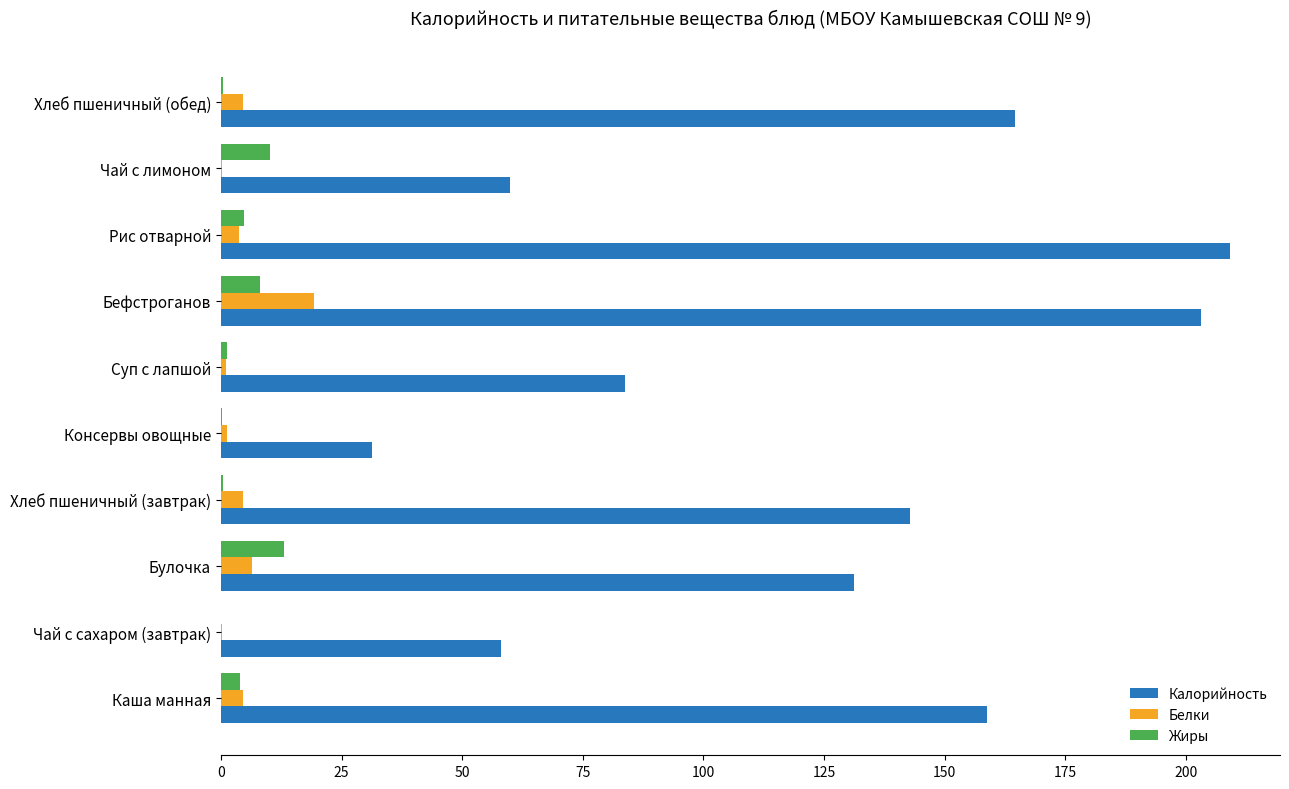

Which series changed the most between Консервы овощные and Рис отварной?

Калорийность